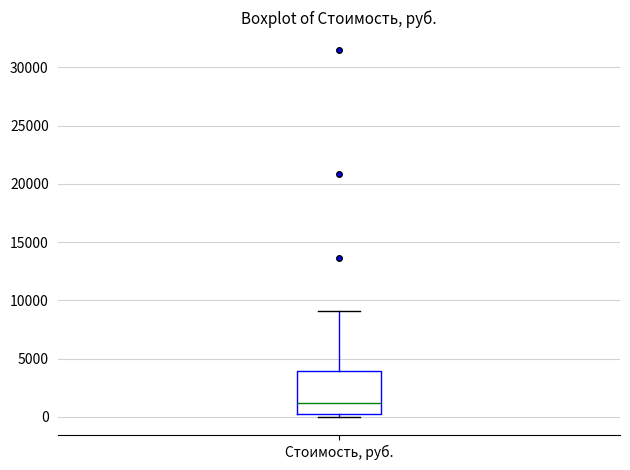

Transcribe this box plot: give where the median line is, the range the box spans, and where the two whiskers end, as read against the y-axis. The values are not printed on the chart, so give them approximately, as read against the axis.

median 1000, box 0 to 4000, whiskers 0 (just below the box's lower edge) to 9000